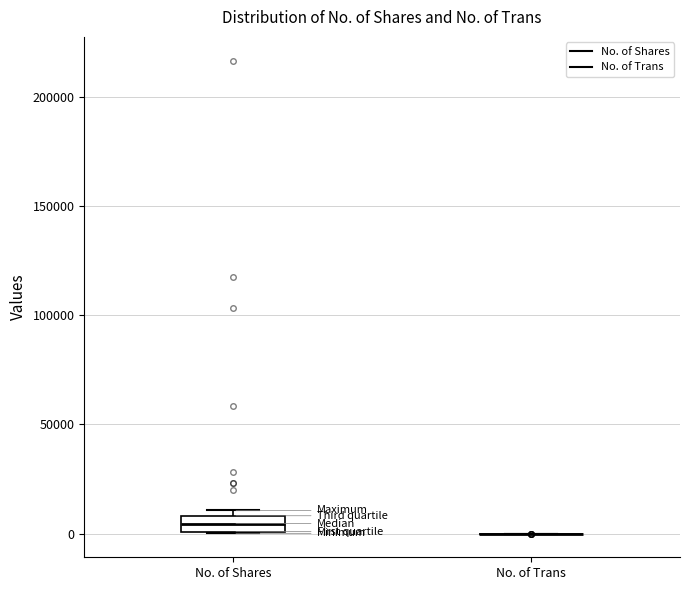

Comparing the boxes themselves (not the whiskers), which one is the tallest?

No. of Shares